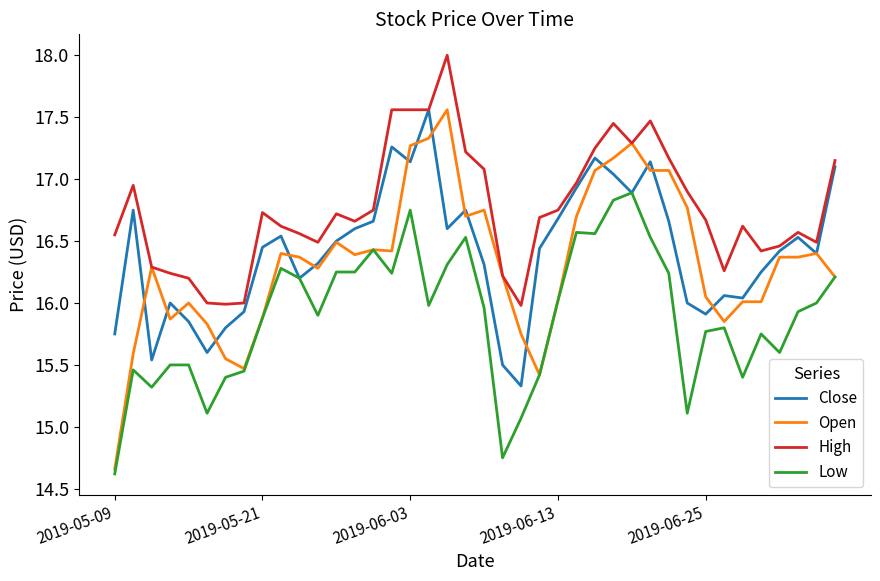

Which series has the widest spread of values?

Open